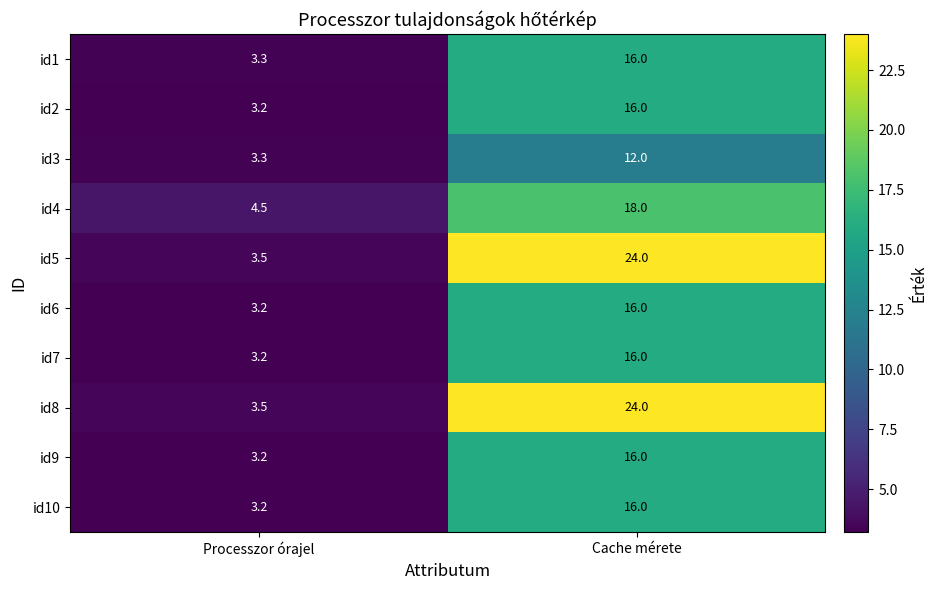

What is the greatest value displayed?

24.0